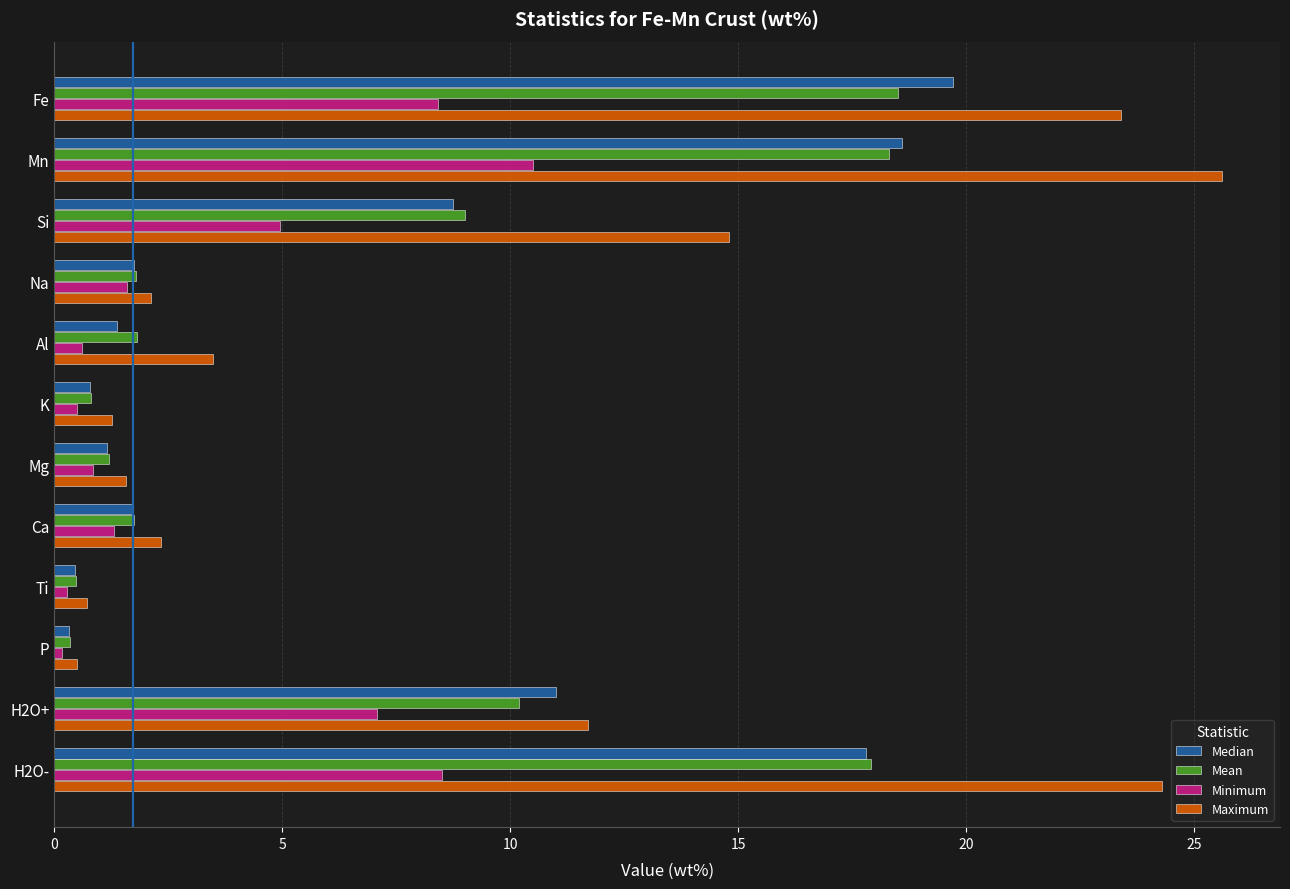

Which series has the largest total across all categories?

Maximum